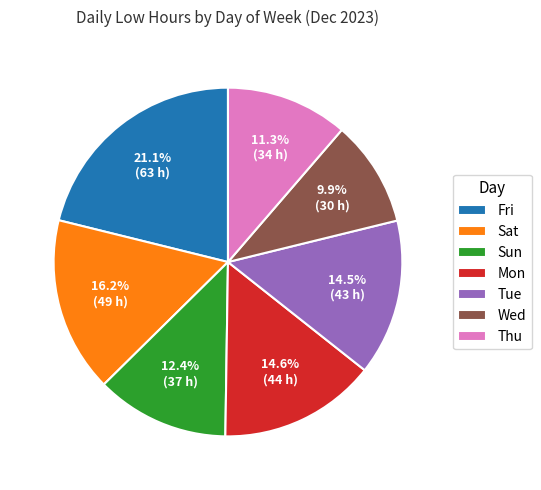

What is the smallest slice in the pie chart?

Wed